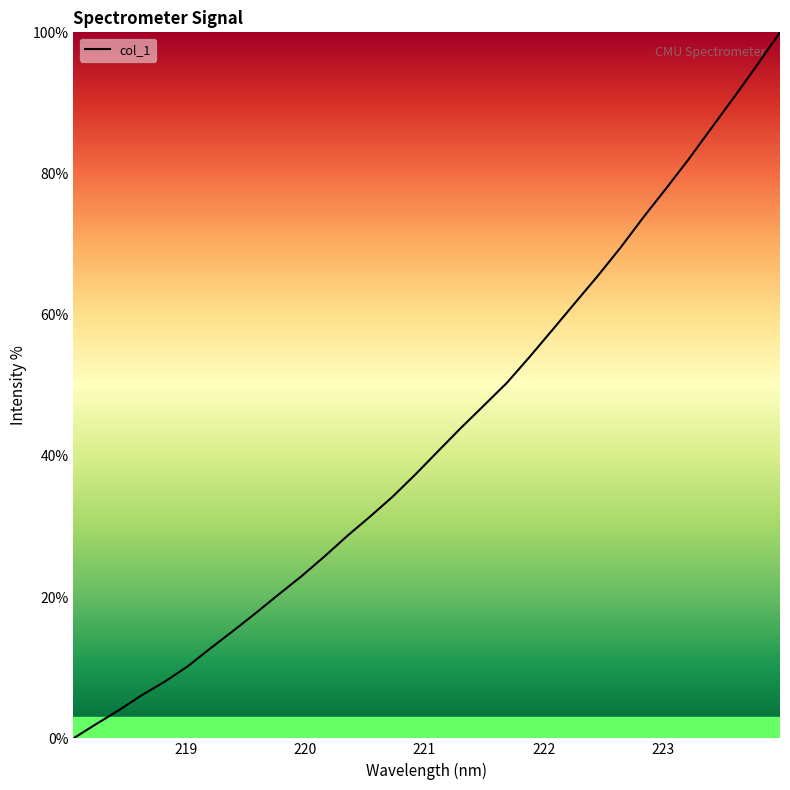

What is the greatest value displayed?

100.0